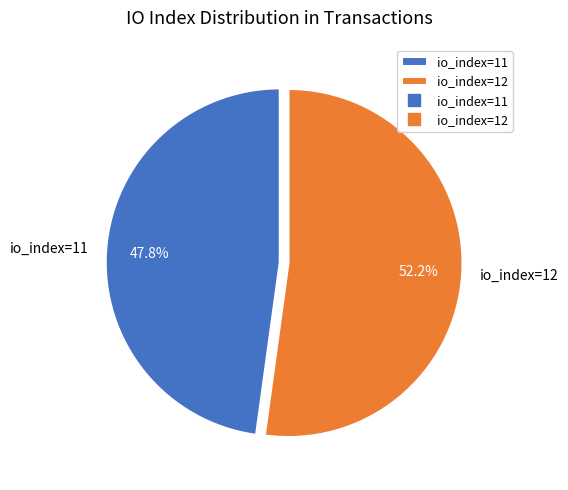

Which has a higher value, io_index=11 or io_index=12?

io_index=12